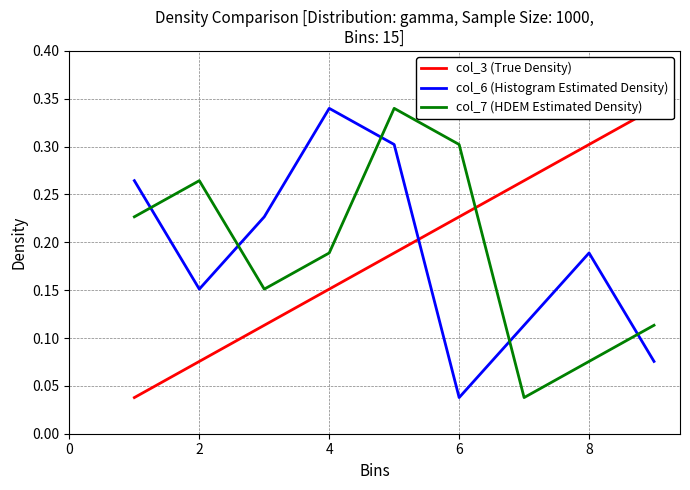

Which series ends up on top after the final intersection of col_7 (HDEM Estimated Density) and col_6 (Histogram Estimated Density)?

col_7 (HDEM Estimated Density)